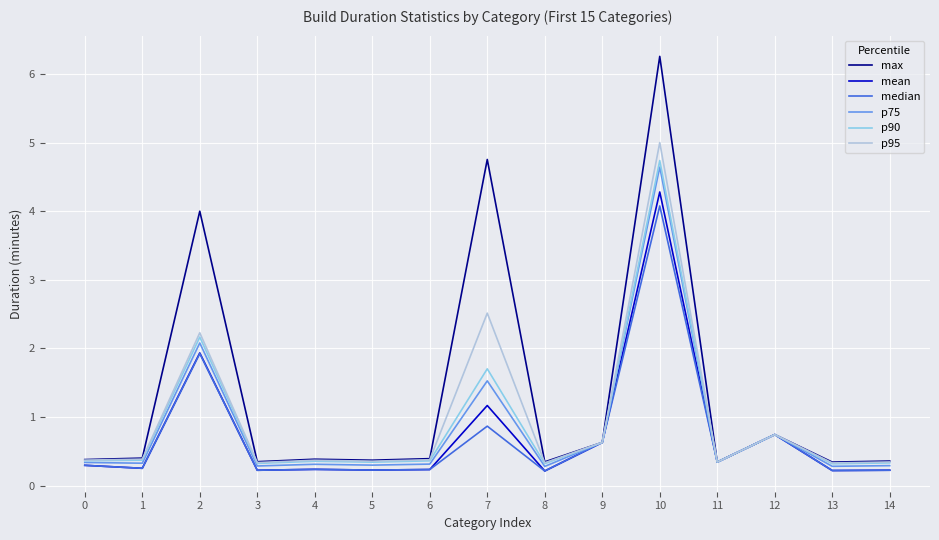

What is the sum of all p75 values?

12.7